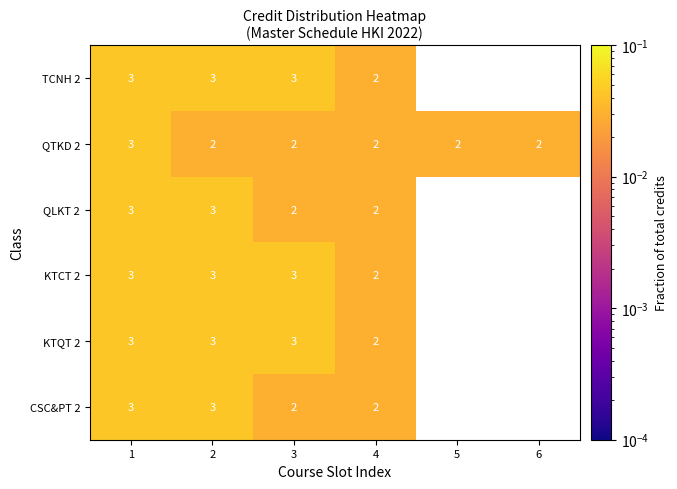

How many data points in QTKD 2 are above 2?

1